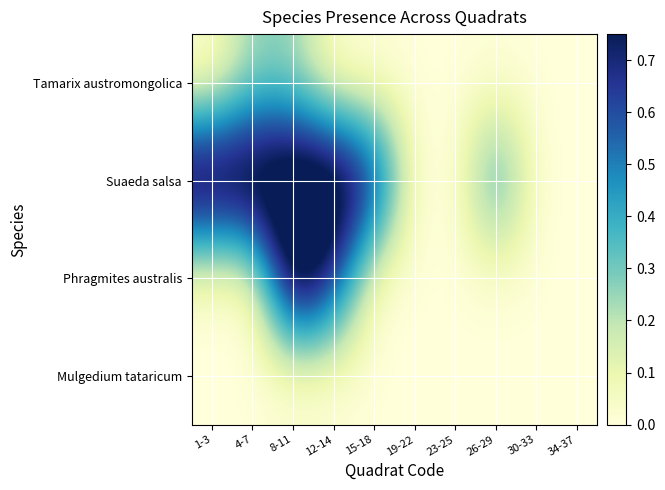

Which series has the largest range (max minus min)?

Suaeda salsa